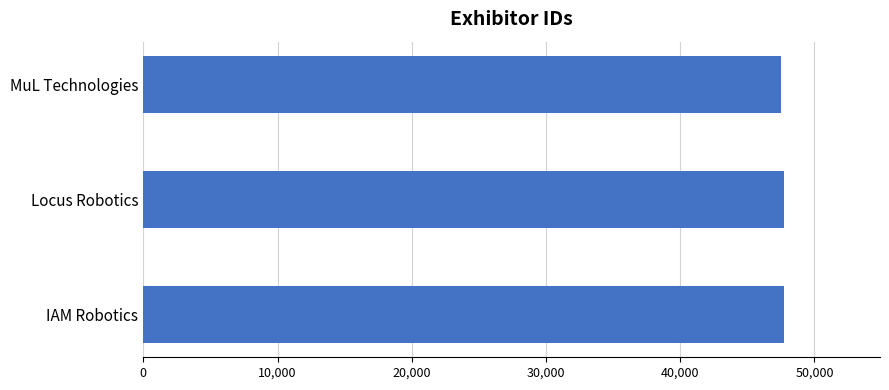

The value at Locus Robotics is 47721. True or false?

True